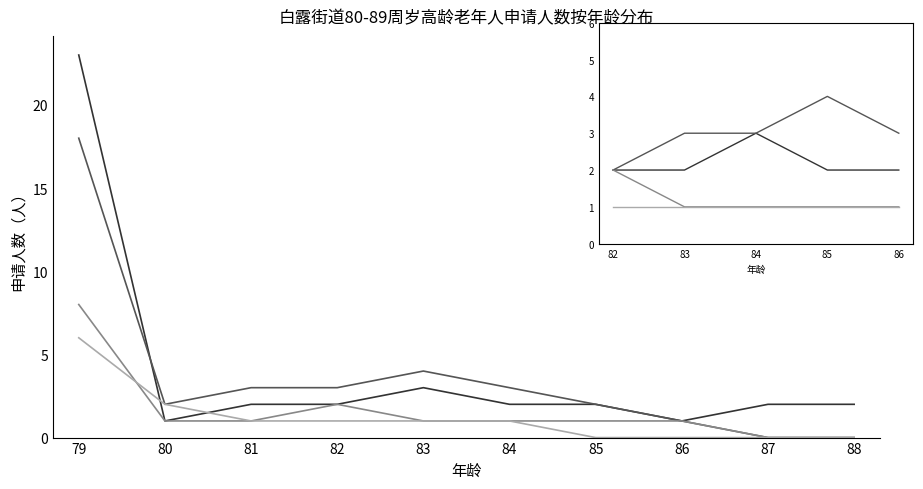

At which label does 星艺社区 reach its minimum?

80